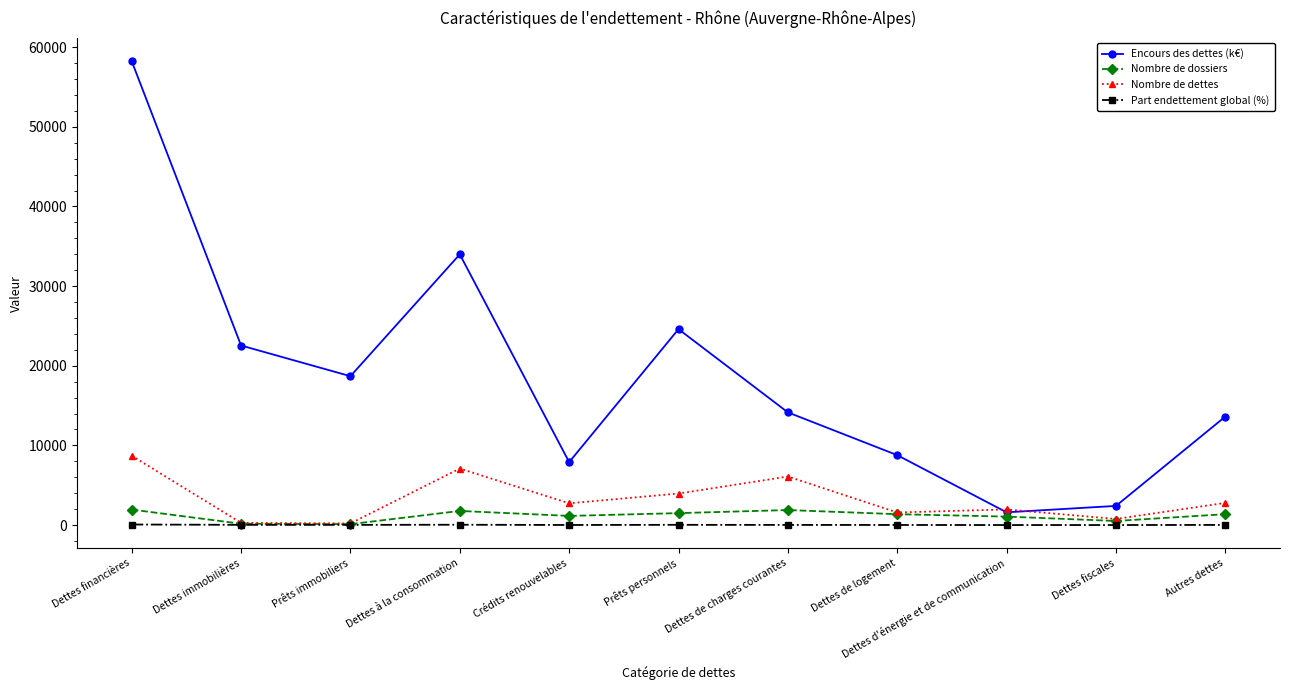

What is the sum of all Nombre de dossiers values?

12829.0